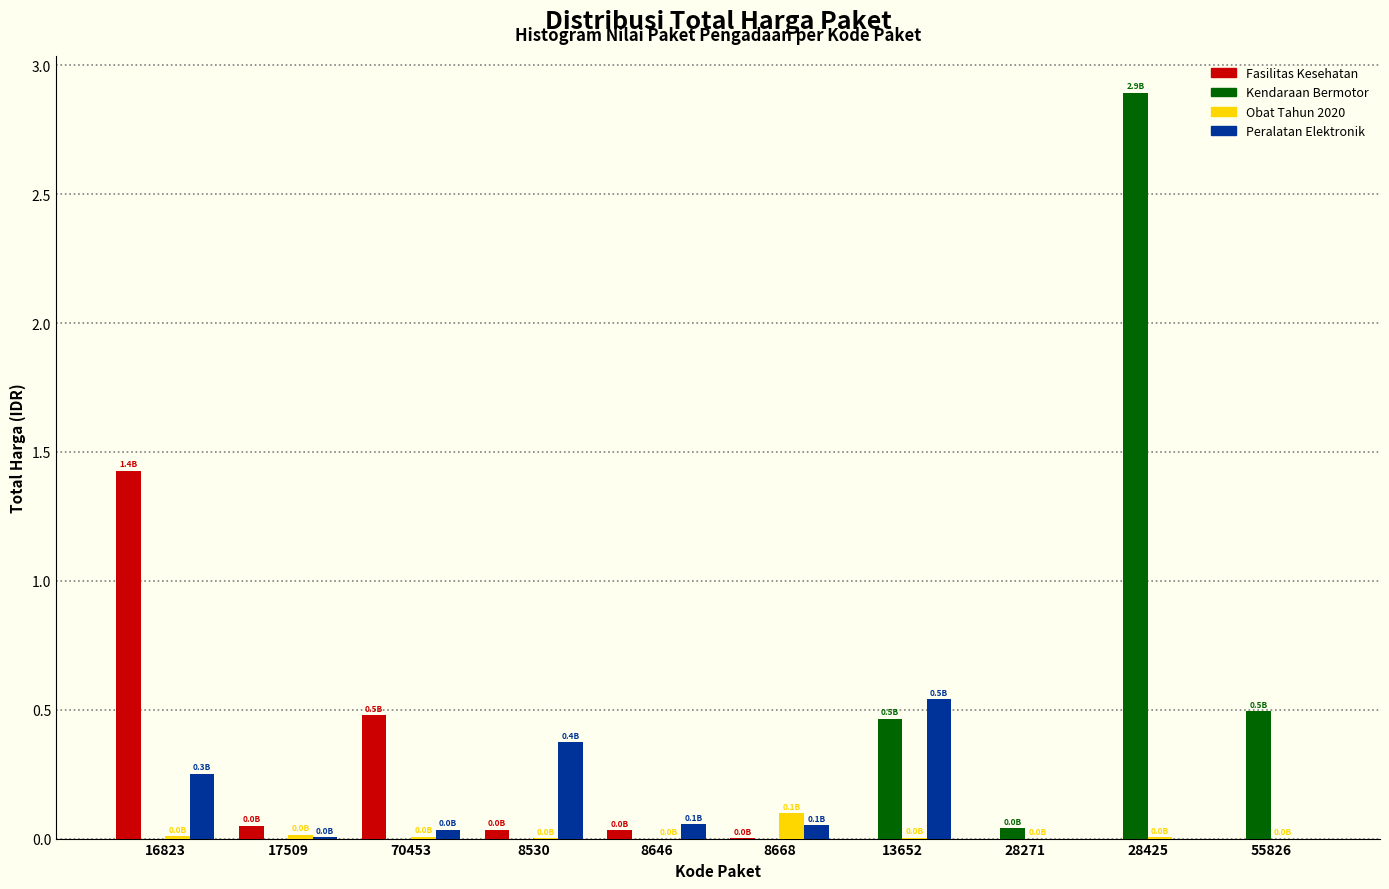

Which series changed the most between 70453 and 28425?

Kendaraan Bermotor